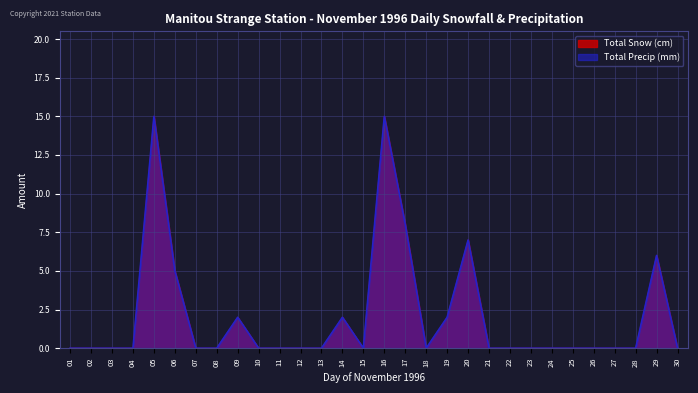

In Total Precip (mm), how many points are lower than both neighbors (excluding endpoints)?

2